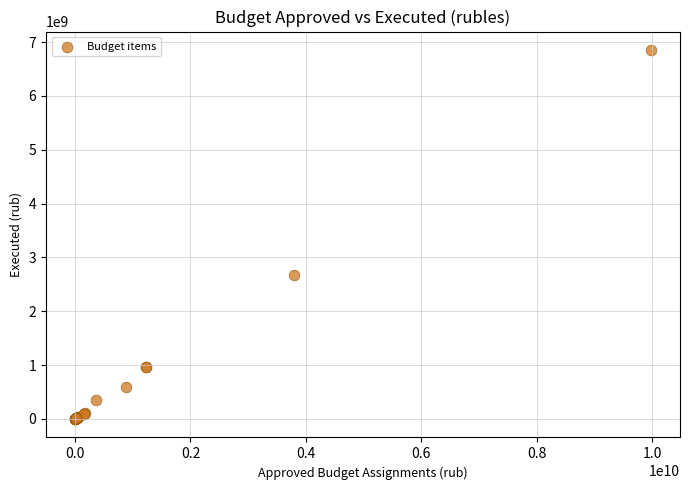

What Y value in the scatter plot is closest to 3425397536?

2666467269.9